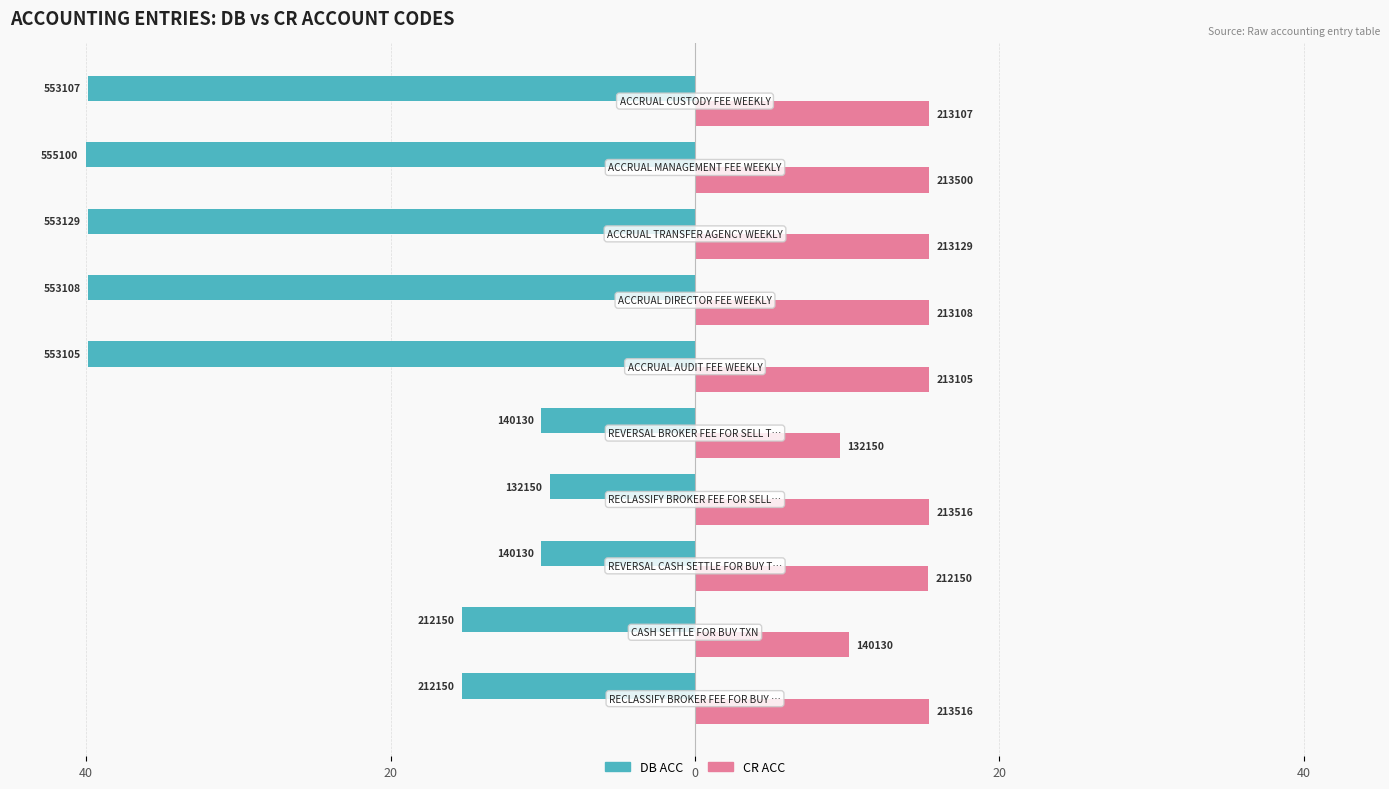

What are all the series names shown in the legend?

DB ACC, CR ACC